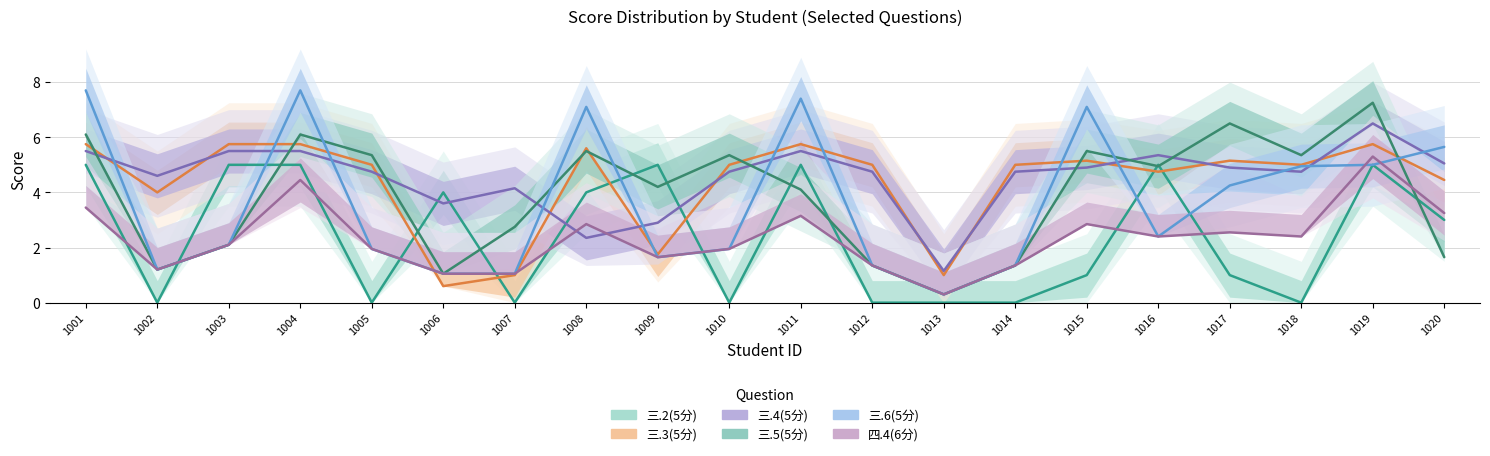

What is the difference between the highest and lowest values at 1007?

4.2